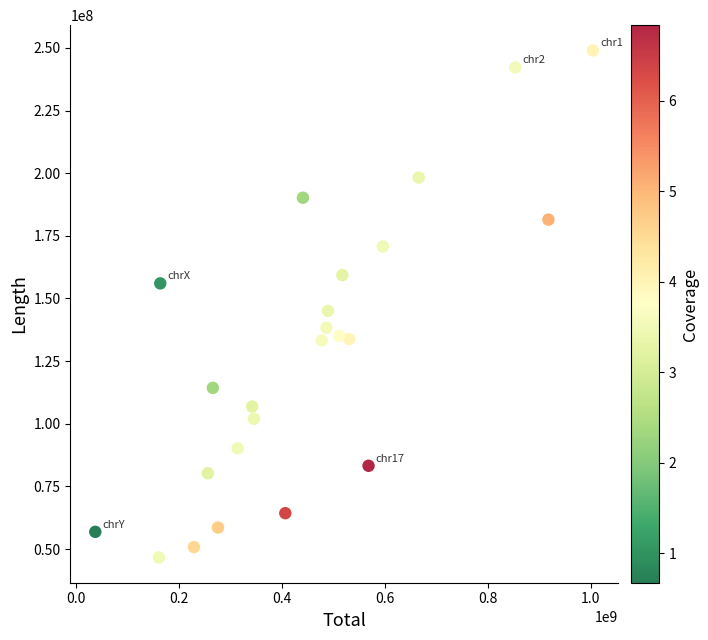

What is the range of Y values (max minus min)?

202246435